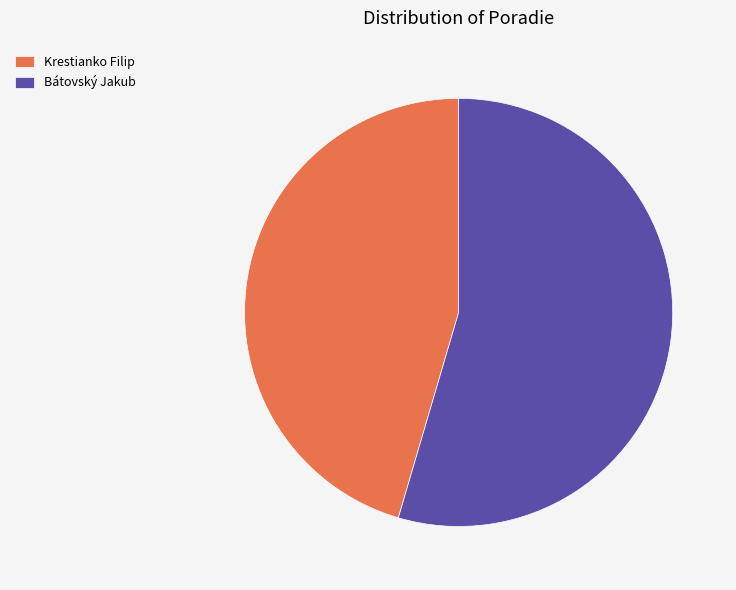

Do Bátovský Jakub and Krestianko Filip together represent more than half of the pie?

Yes